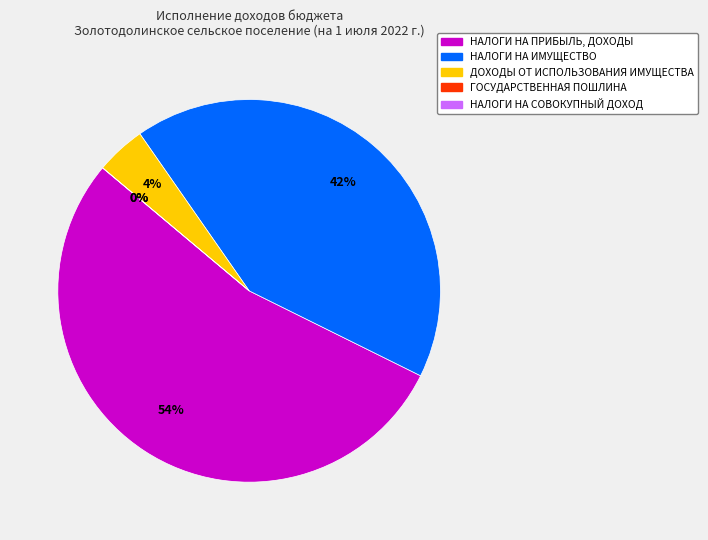

What is the total percentage of НАЛОГИ НА ИМУЩЕСТВО and НАЛОГИ НА СОВОКУПНЫЙ ДОХОД?

42.0%